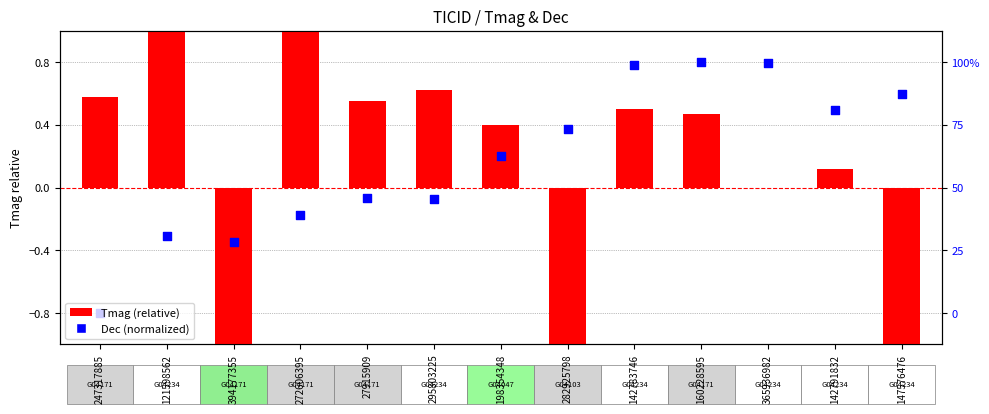

At which category is the sum across all series the highest?

272606395